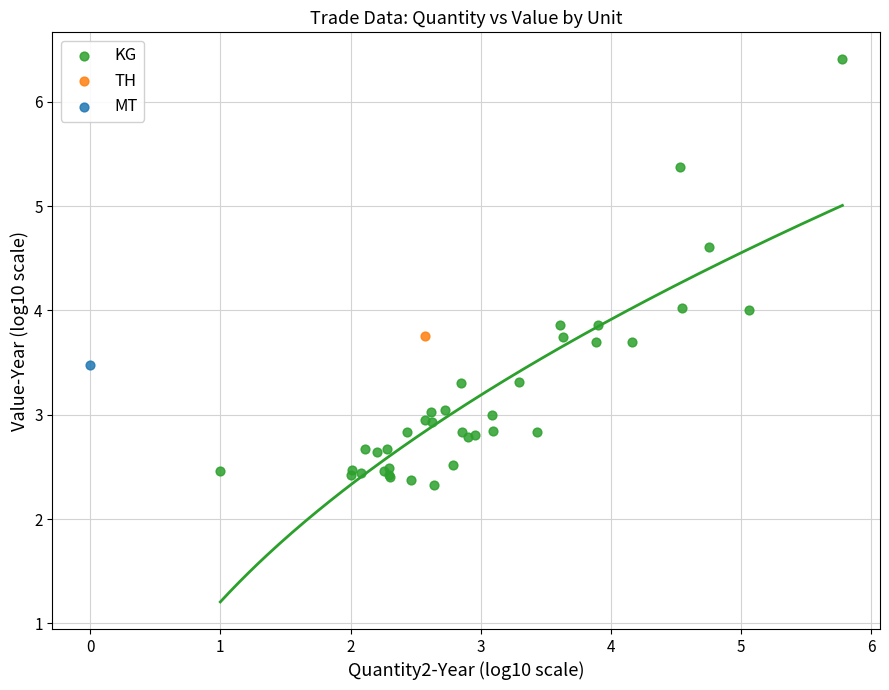

What are all the series names shown in the legend?

KG, TH, MT